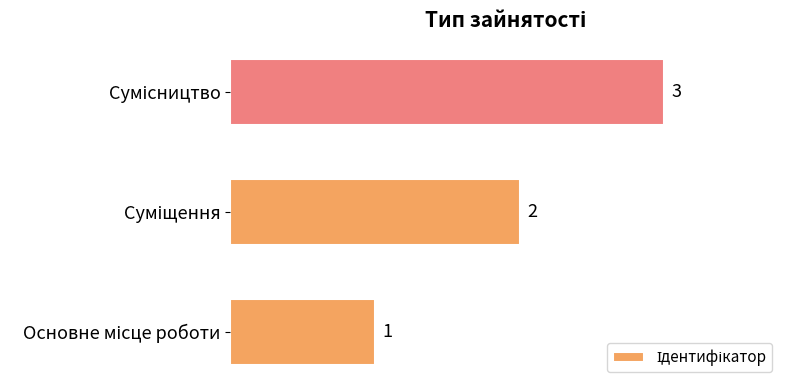

How many data points are less than 2?

1